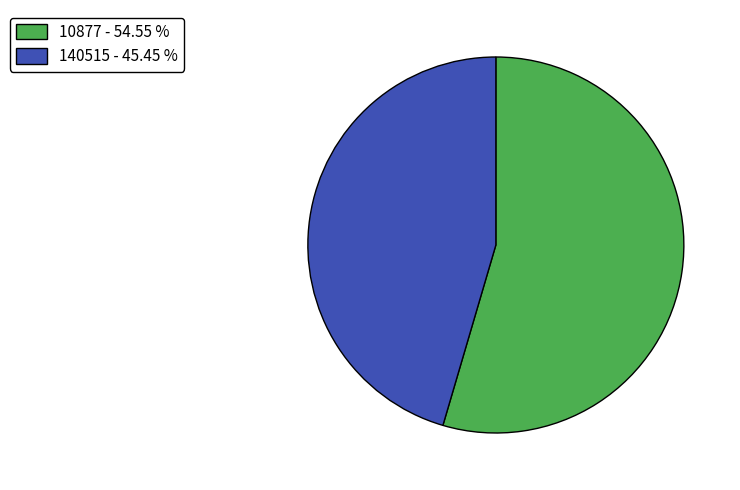

Does 140515 account for over 50% of the chart?

No